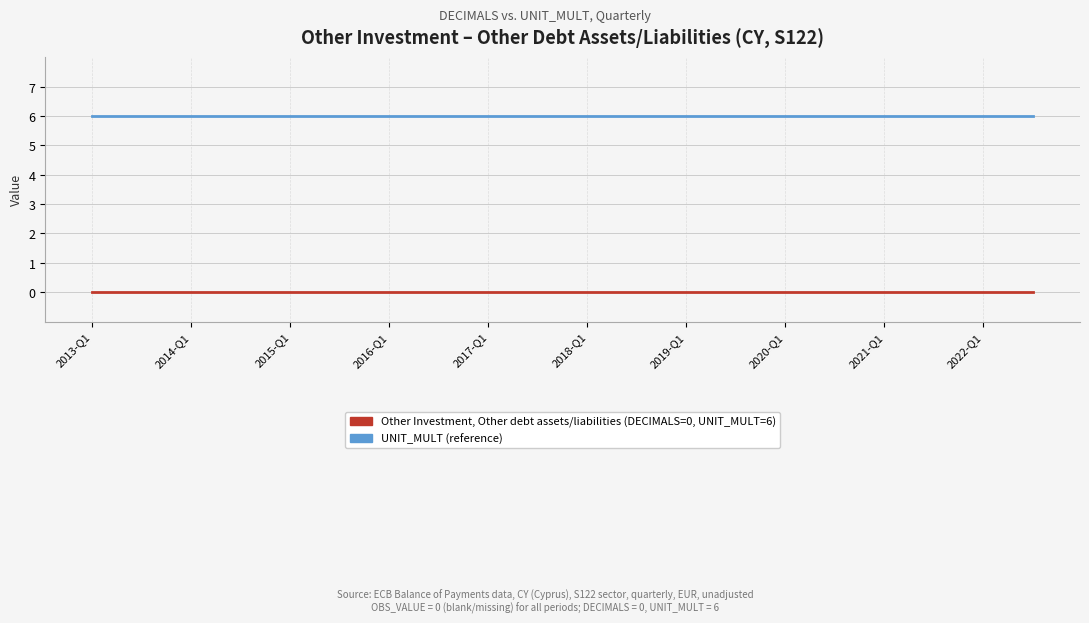

Reading right to left, list all the values displayed in this chart.

Other Investment, Other debt assets/liabilities (DECIMALS=0, UNIT_MULT=6): 0	0	0	0	0	0	0	0	0	0	0	0	0	0	0	0	0	0	0	0	0	0	0	0	0	0	0	0	0	0	0	0	0	0	0	0	0	0	0
UNIT_MULT (reference): 6	6	6	6	6	6	6	6	6	6	6	6	6	6	6	6	6	6	6	6	6	6	6	6	6	6	6	6	6	6	6	6	6	6	6	6	6	6	6